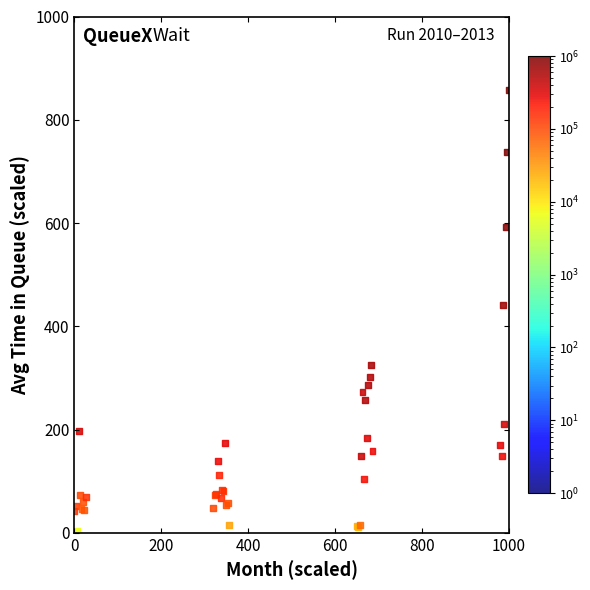

What Y value in the scatter plot is closest to 430?

441.9